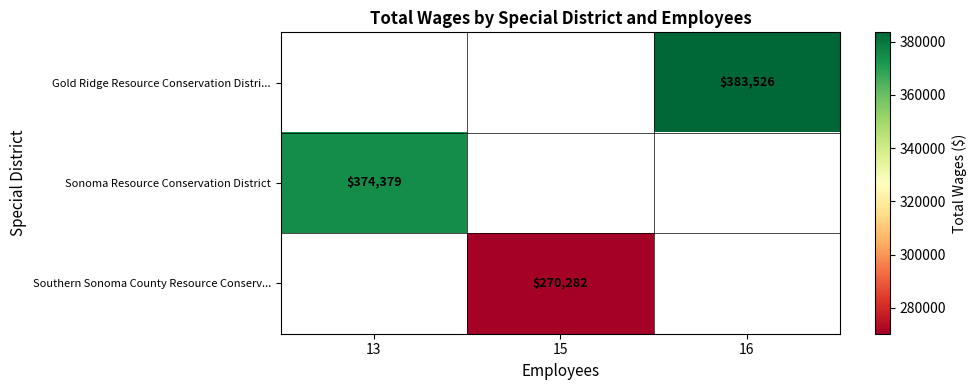

How many data points does each series have?

3